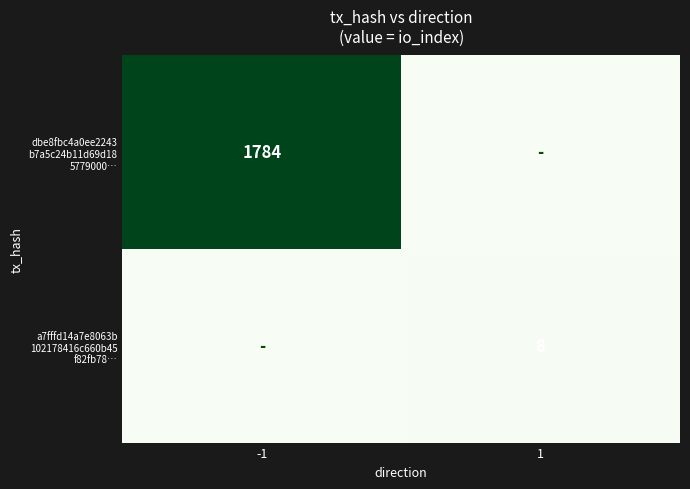

What is the spread (max minus min) of values at 1?

8